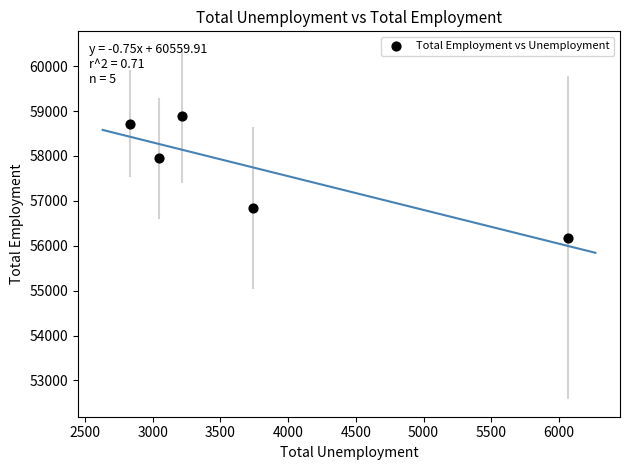

What is the range of X values (max minus min)?

3238